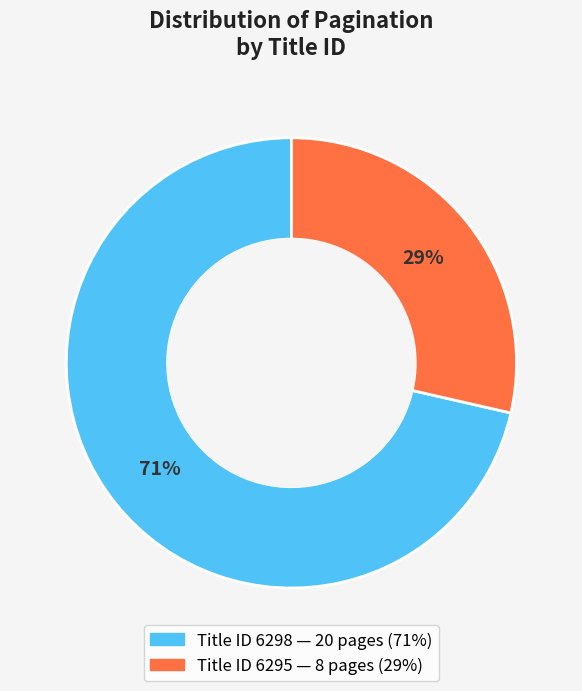

Is there any slice that represents more than half of the pie?

Yes